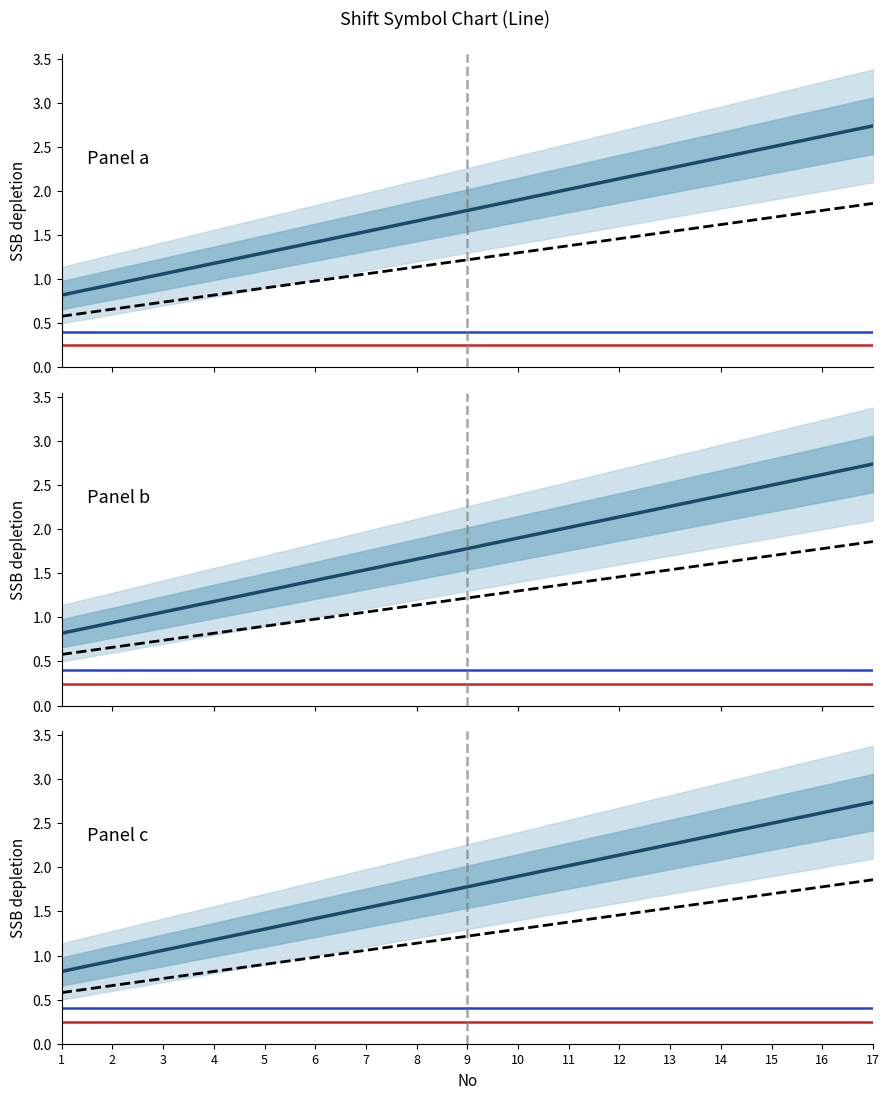

The b series shows 2.5 at 13. True or false?

False